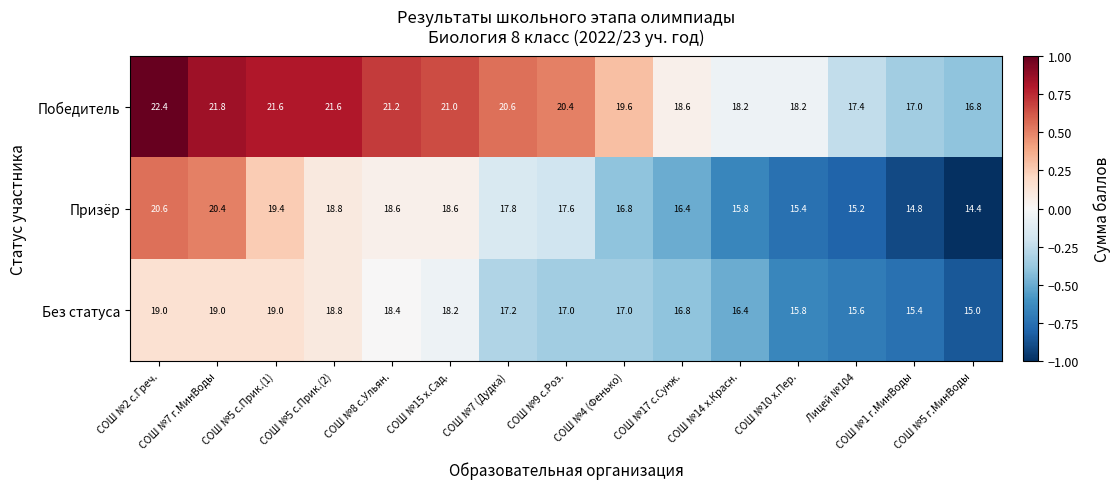

List the series in order of their peak value, lowest first.

Без статуса, Призёр, Победитель